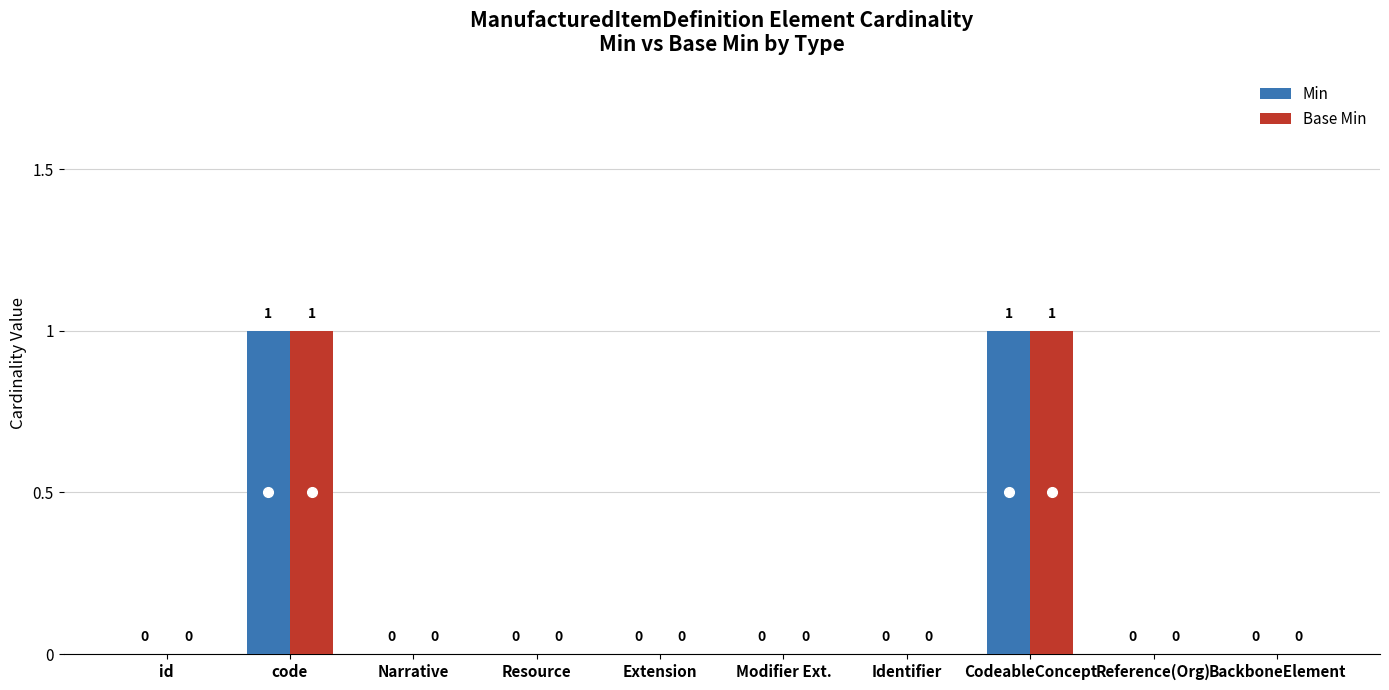

The Min series shows 0 at Narrative. True or false?

True